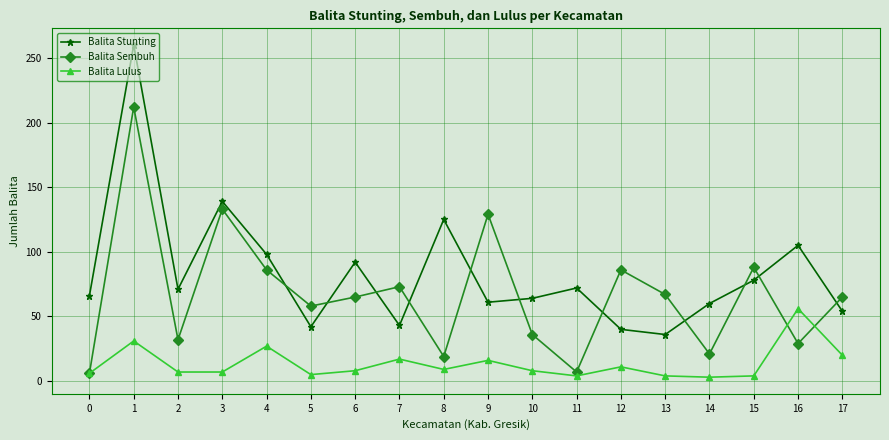

What is the sum of all Balita Lulus values?

243